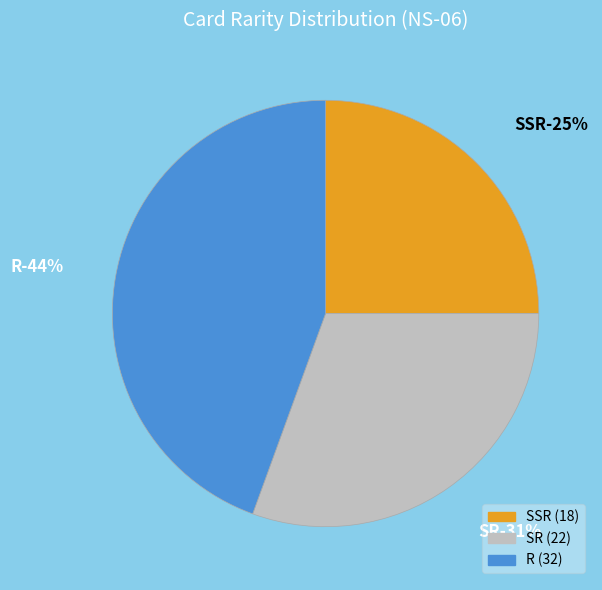

Rank the categories by value from highest to lowest.

R, SR, SSR